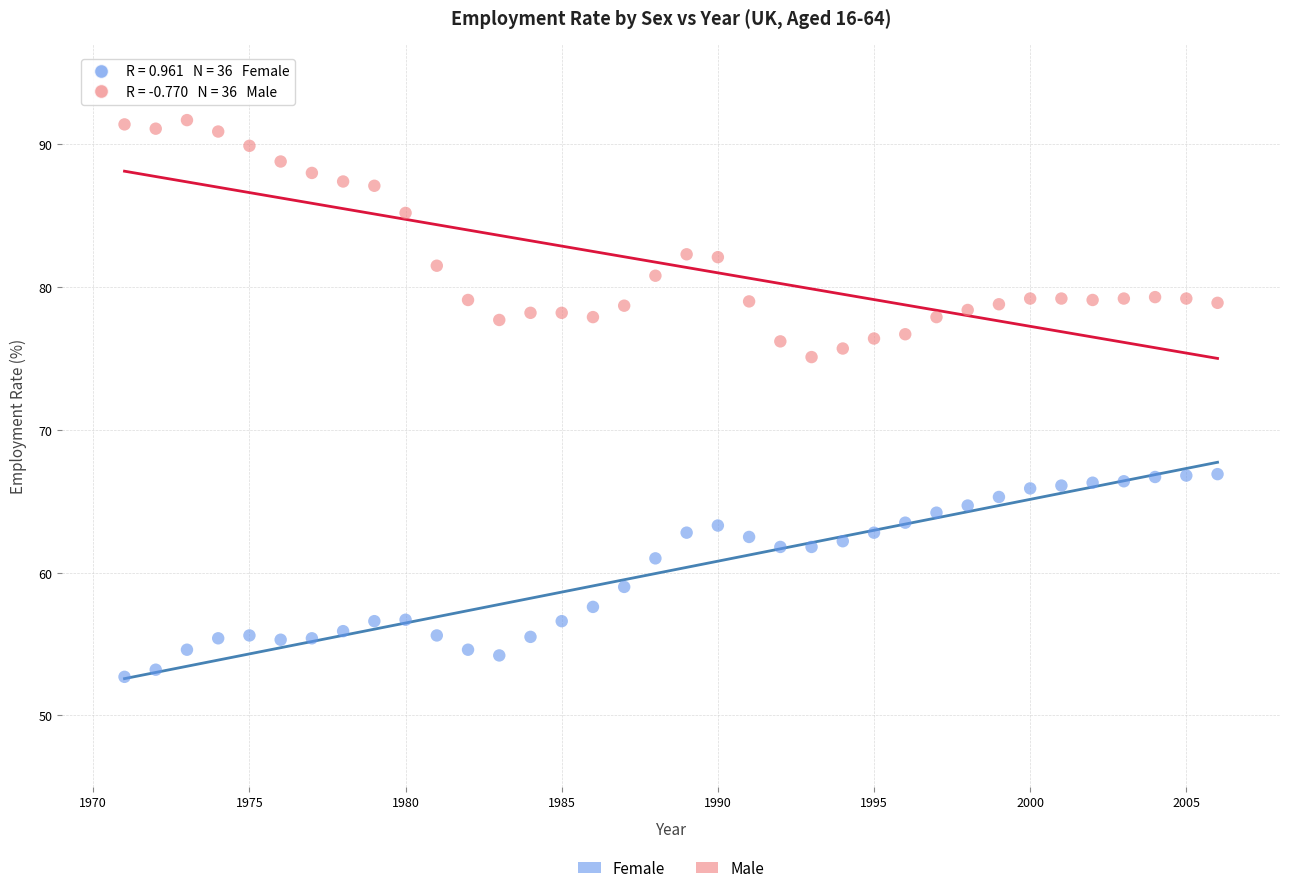

Across all data points, what is the range of X values (max minus min)?

35.0